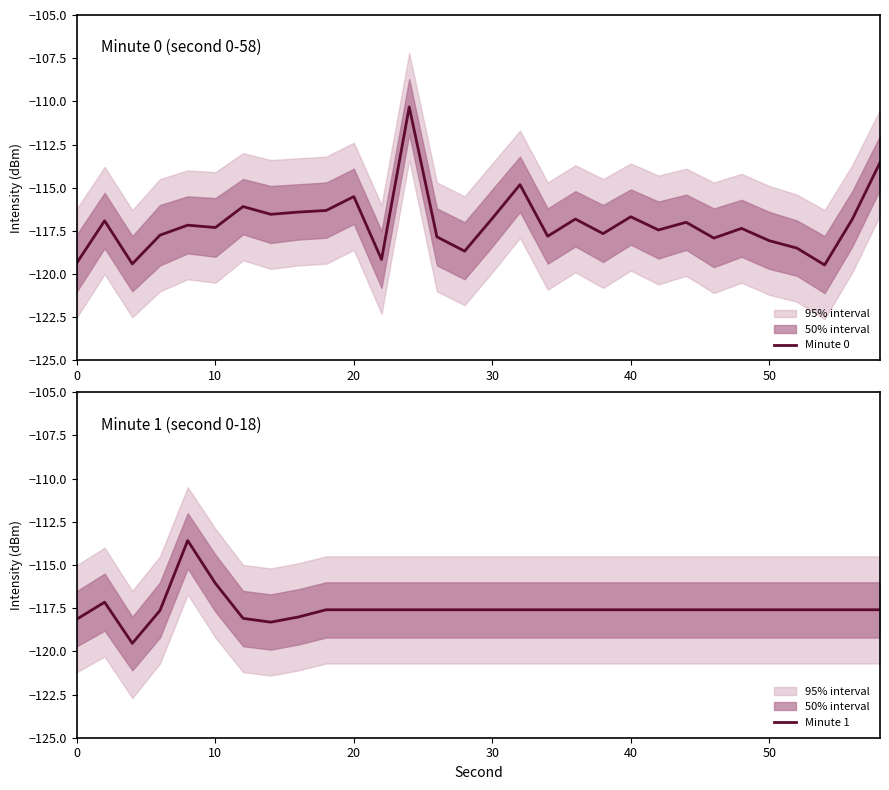

In Minute 1, how many points are lower than both neighbors (excluding endpoints)?

2